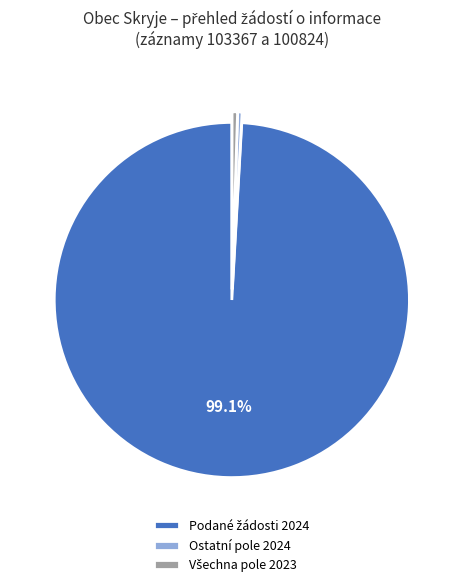

Is there a majority slice in this chart?

Yes